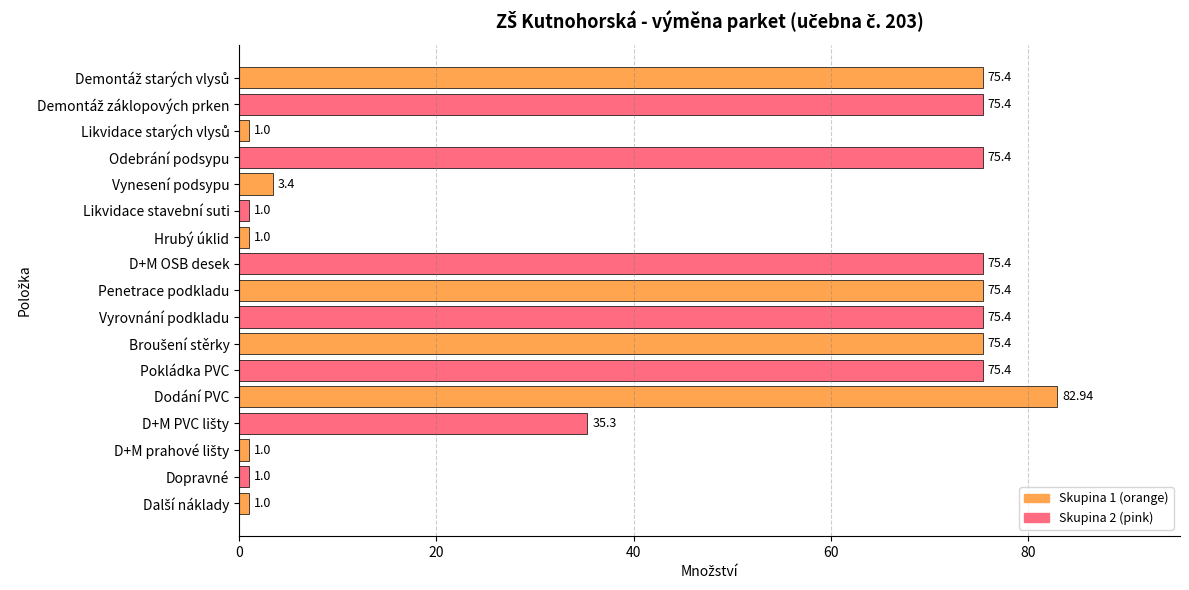

What is the ratio of the value at Penetrace podkladu to the value at D+M OSB desek?

1.0